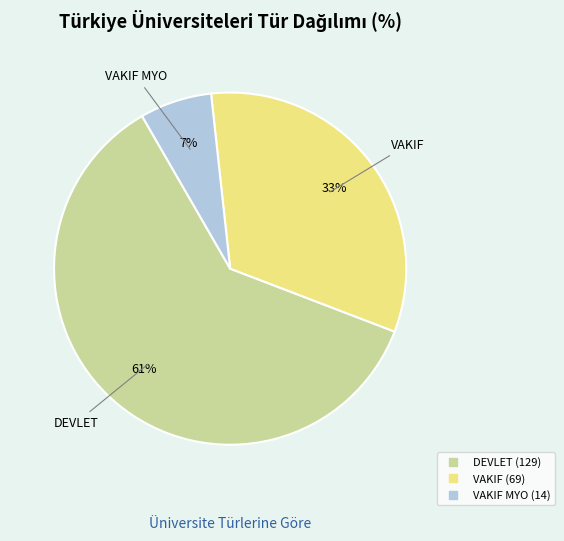

To the nearest percent, what is the average slice percentage?

33%